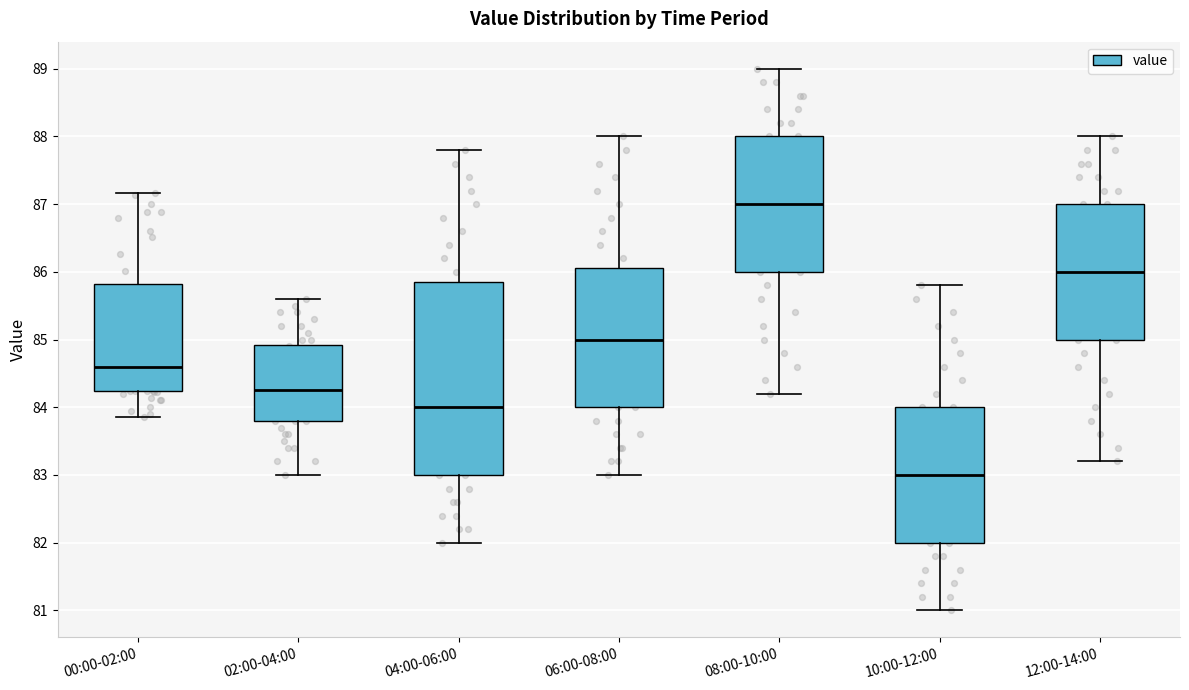

Reading left to right, read every box against the y-axis: the position of its median line, the range the box covers, and the ends of its whiskers. The values are not printed on the chart, so give them approximately, as read against the axis.

00:00-02:00: median 84.6, box 84.2 to 85.8, whiskers 83.9 to 87.2
02:00-04:00: median 84.3, box 83.8 to 84.9, whiskers 83.0 to 85.6
04:00-06:00: median 84.0, box 83.0 to 85.9, whiskers 82.0 to 87.8
06:00-08:00: median 85.0, box 84.0 to 86.1, whiskers 83.0 to 88.0
08:00-10:00: median 87.0, box 86.0 to 88.0, whiskers 84.2 to 89.0
10:00-12:00: median 83.0, box 82.0 to 84.0, whiskers 81.0 to 85.8
12:00-14:00: median 86.0, box 85.0 to 87.0, whiskers 83.2 to 88.0